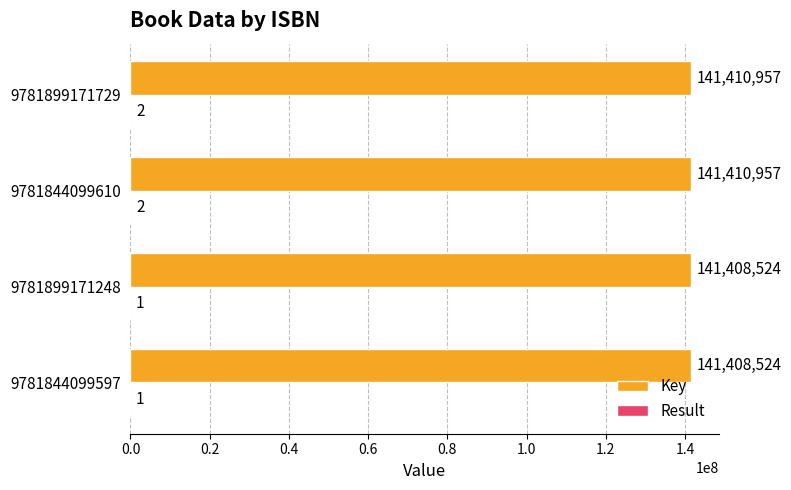

Which series has the largest range (max minus min)?

Key